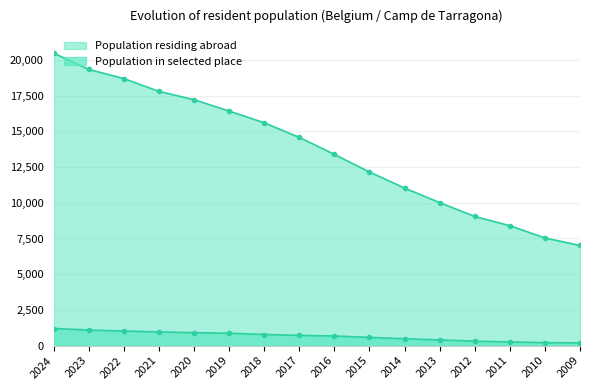

Rank the series by their maximum value, from lowest to highest.

Population in selected place, Population residing abroad